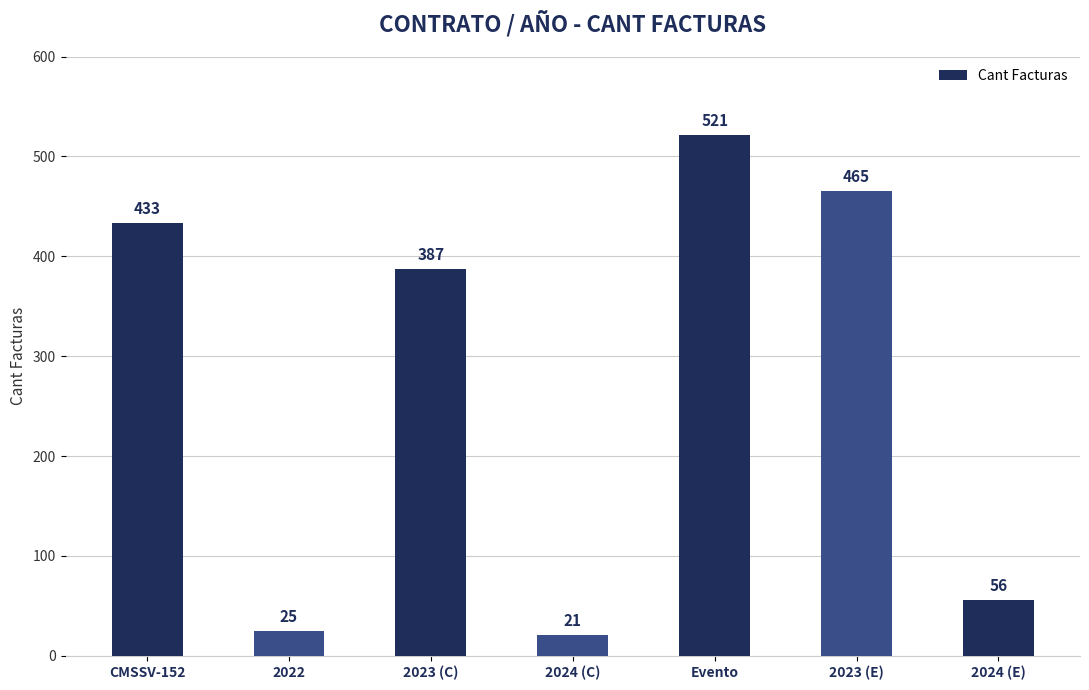

What is the label of the 6th bar from the right?

2022